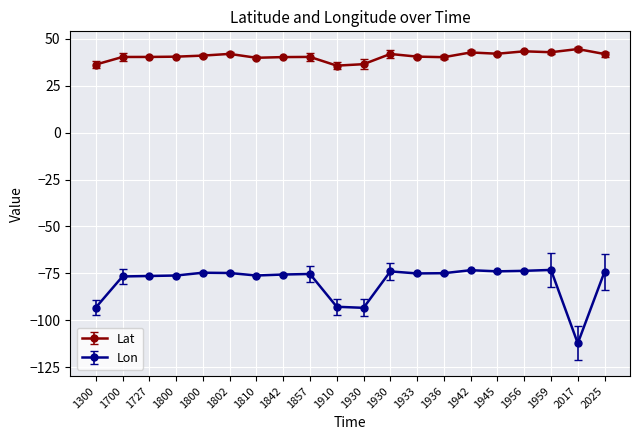

Does the chart have visible grid lines?

Yes